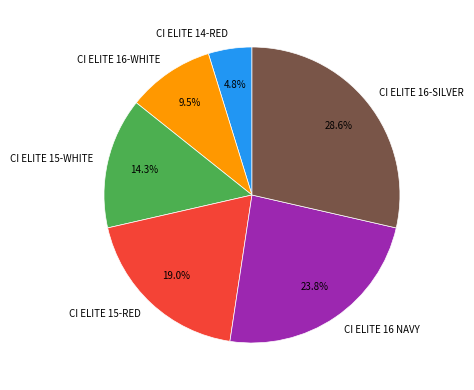

Count the number of slices in the pie.

6